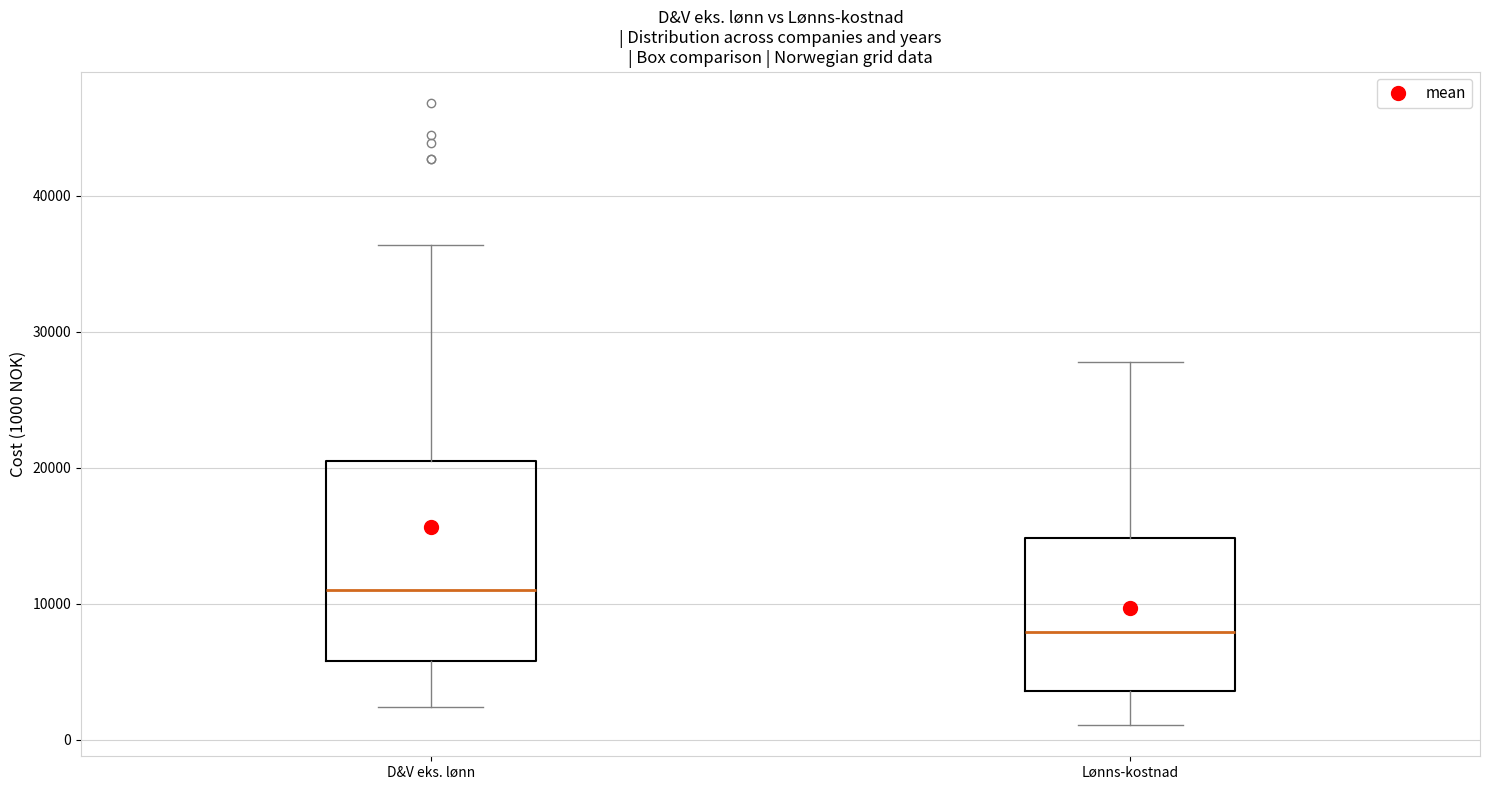

Comparing the boxes themselves (not the whiskers), which one is the tallest?

D&V eks. lønn